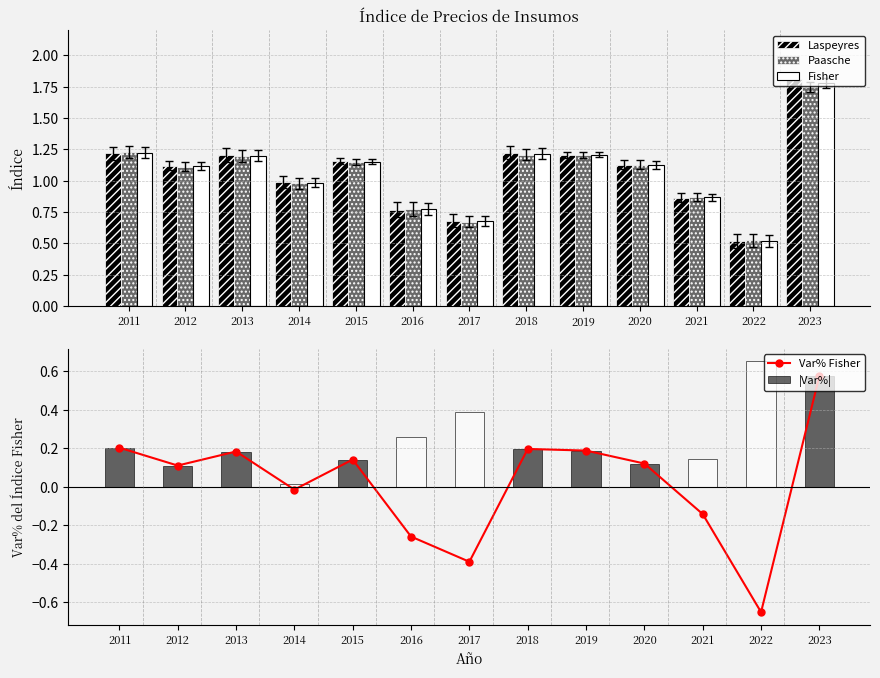

Which category has the highest value in the Laspeyres series?

2023